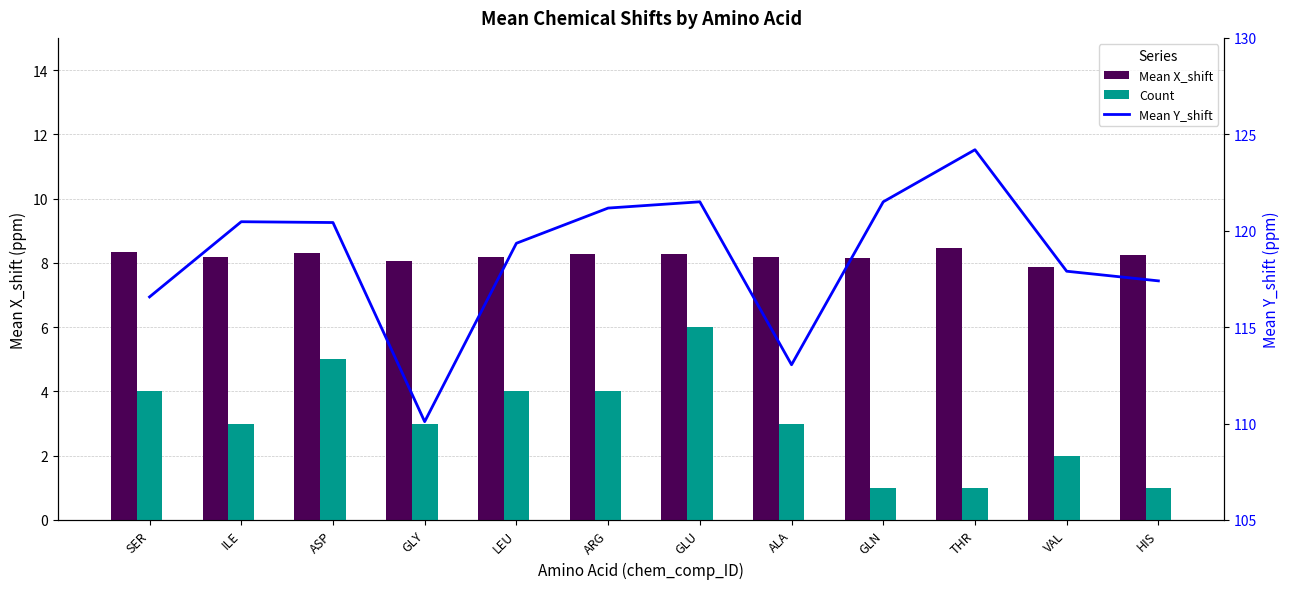

At which label does Mean Y_shift reach its peak?

THR